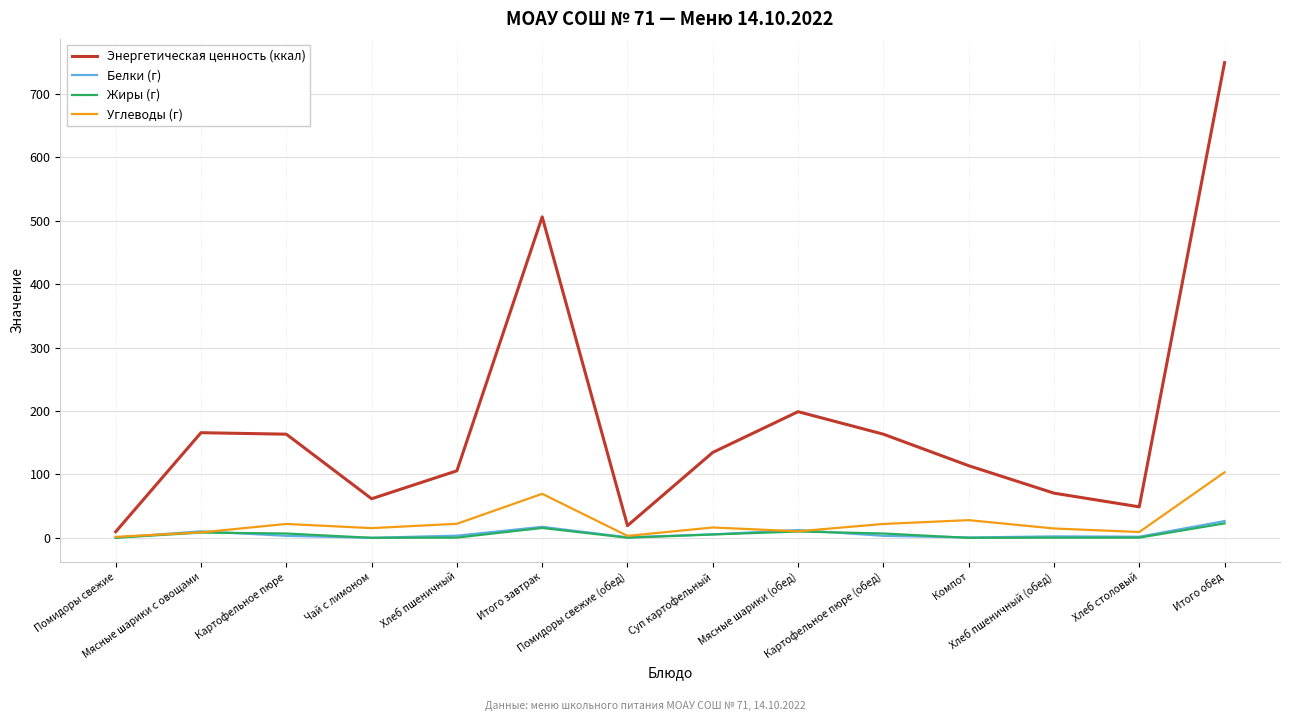

What is the sum of all Белки (г) values?

87.5